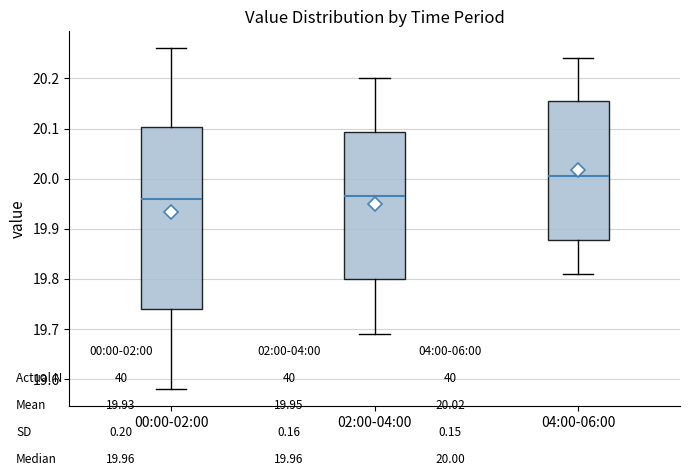

Which box has the highest median line?

04:00-06:00